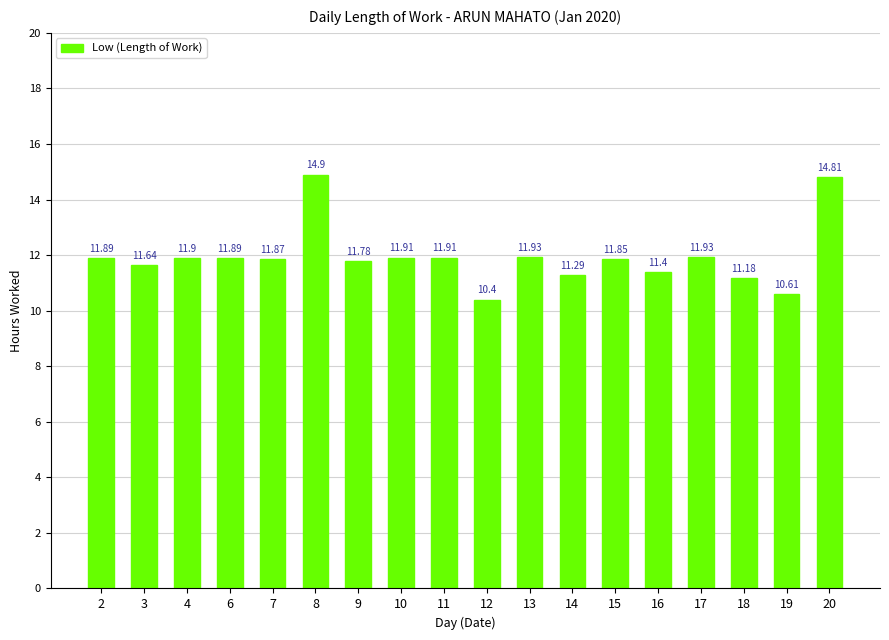

At which label does the data first exceed 11?

2